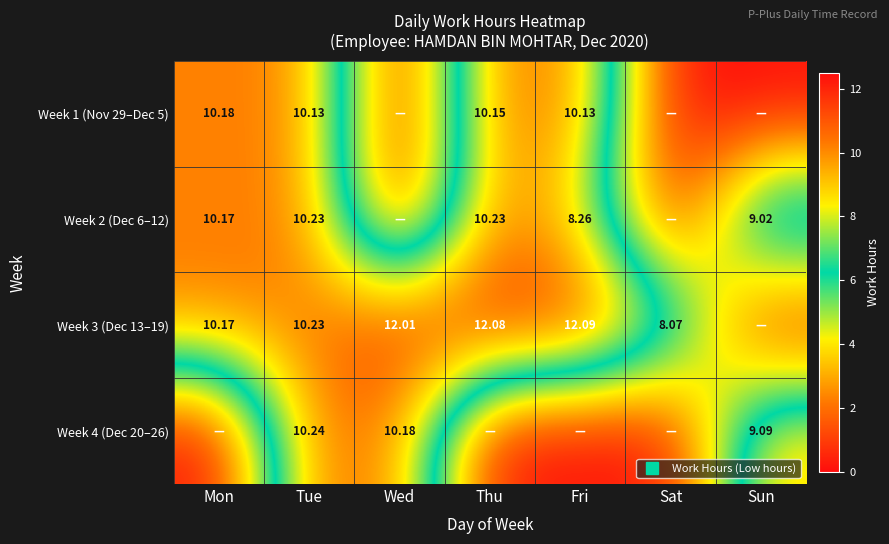

Rank the series by their average value, from lowest to highest.

Week 4 (Dec 20–26), Week 1 (Nov 29–Dec 5), Week 2 (Dec 6–12), Week 3 (Dec 13–19)